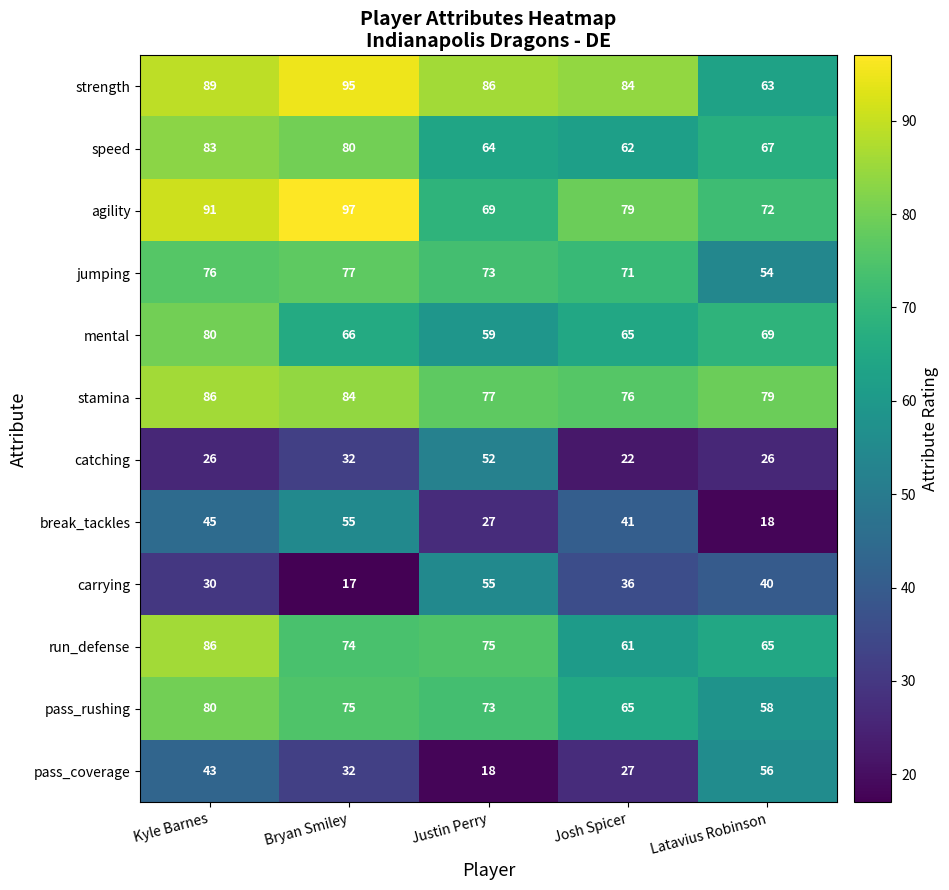

What is the difference between the highest and lowest values at Kyle Barnes?

65